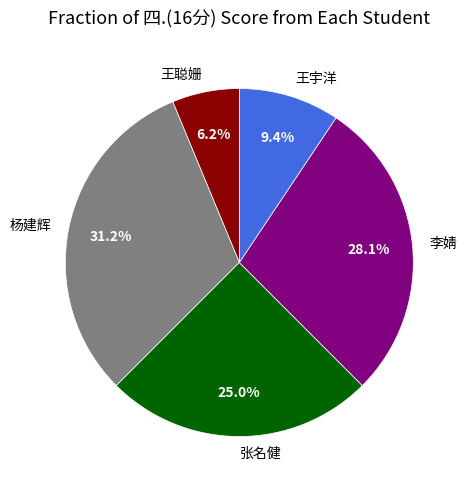

What percentage is NOT represented by 张名健?

75.0%